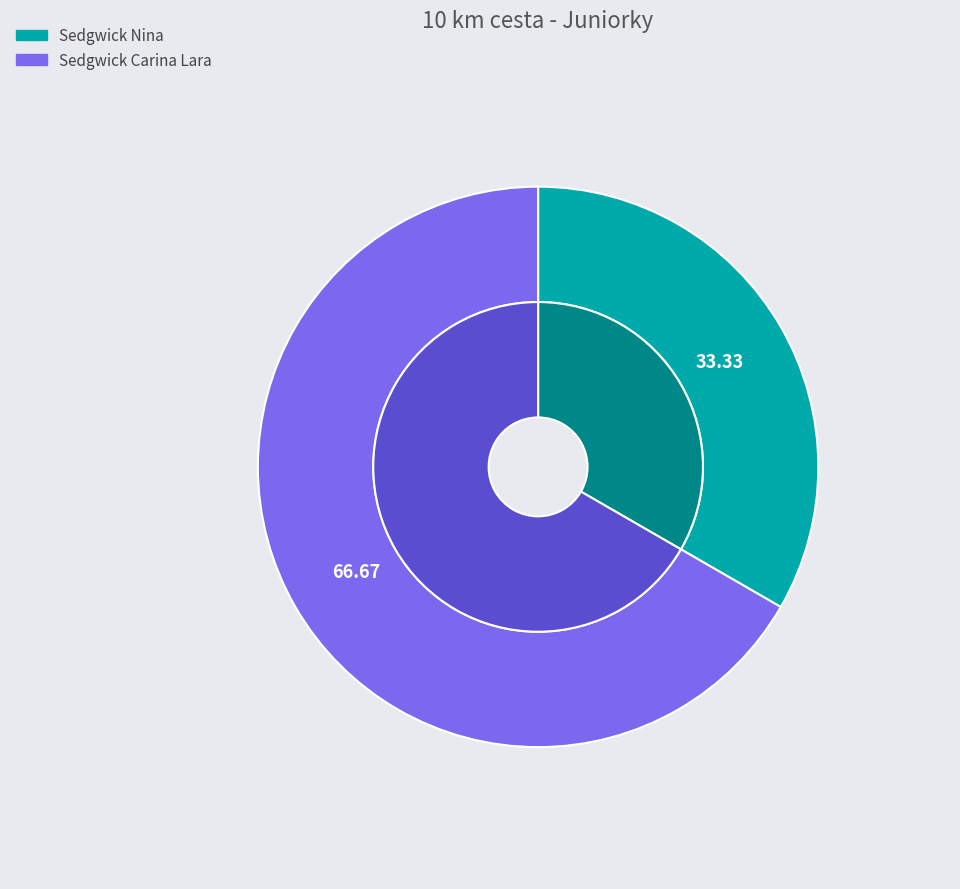

Which has a higher value, Sedgwick Nina or Sedgwick Carina Lara?

Sedgwick Carina Lara